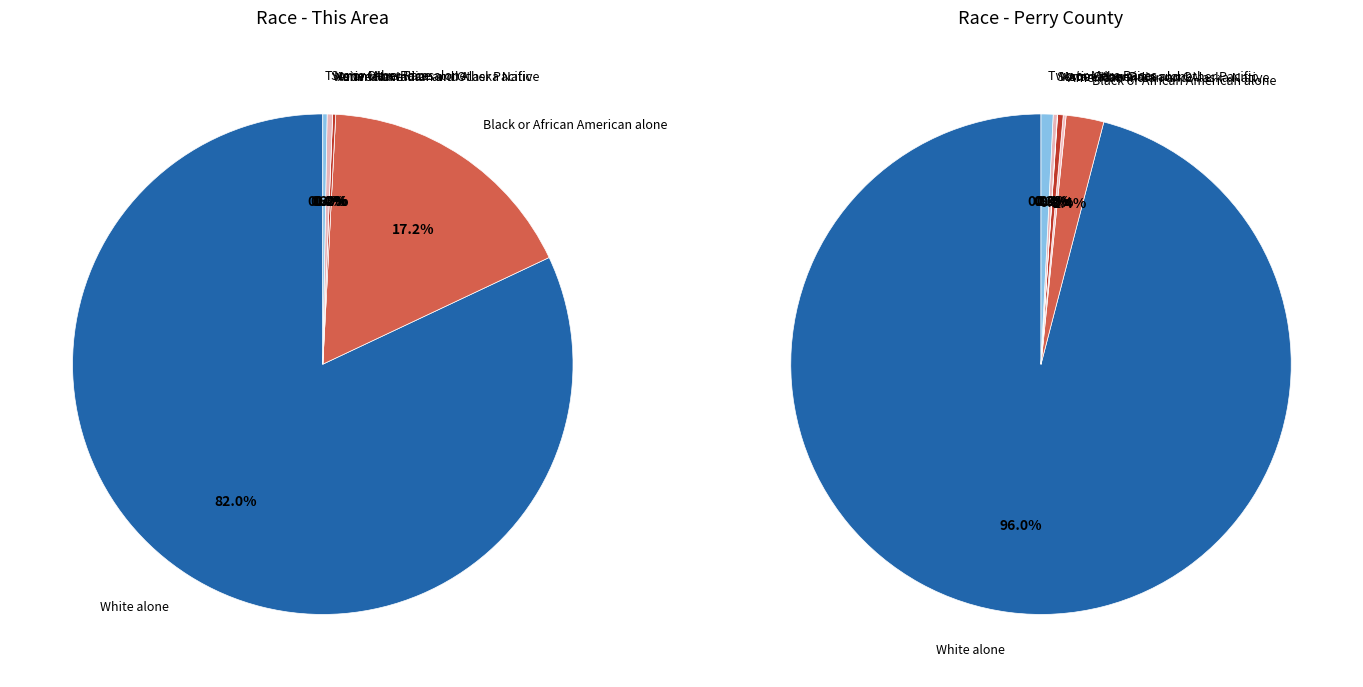

The Asian alone slice represents 1% of the pie. True or false?

False